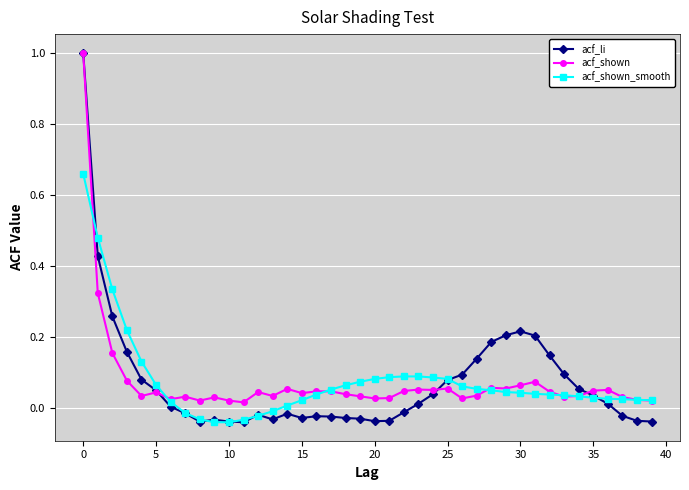

What is the difference between the maximum and second lowest values in the acf_shown series?

1.0